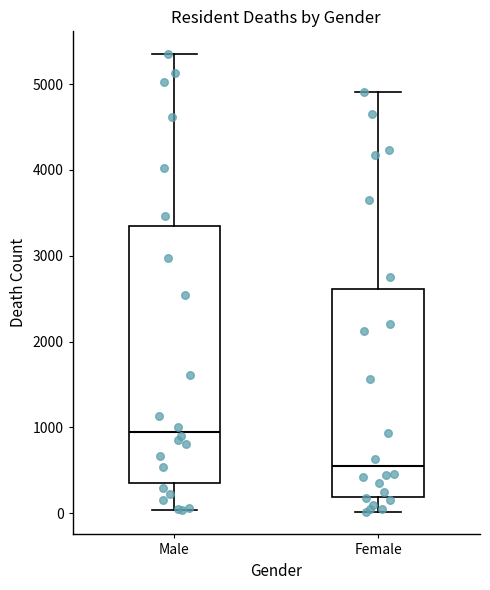

Reading left to right, transcribe this box plot: for each box, give where its median line is, the range the box spans, and where its two whiskers end, as read against the y-axis. The values are not printed on the chart, so give them approximately, as read against the axis.

Male: median 900, box 400 to 3300, whiskers 0 to 5300
Female: median 500, box 200 to 2600, whiskers 0 to 4900